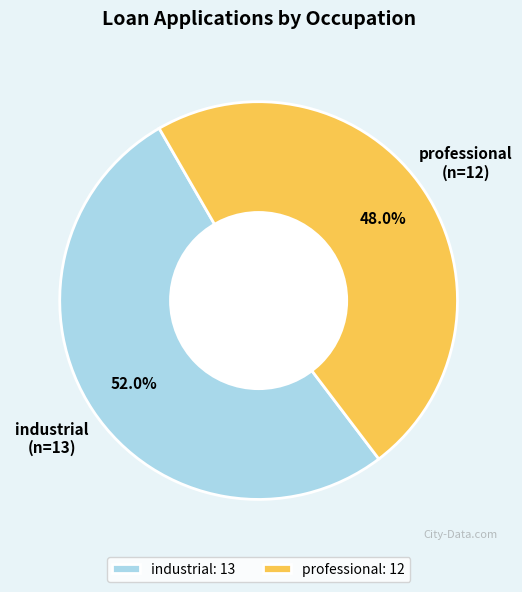

To the nearest percent, what is the difference between the professional and industrial slice percentages?

4%